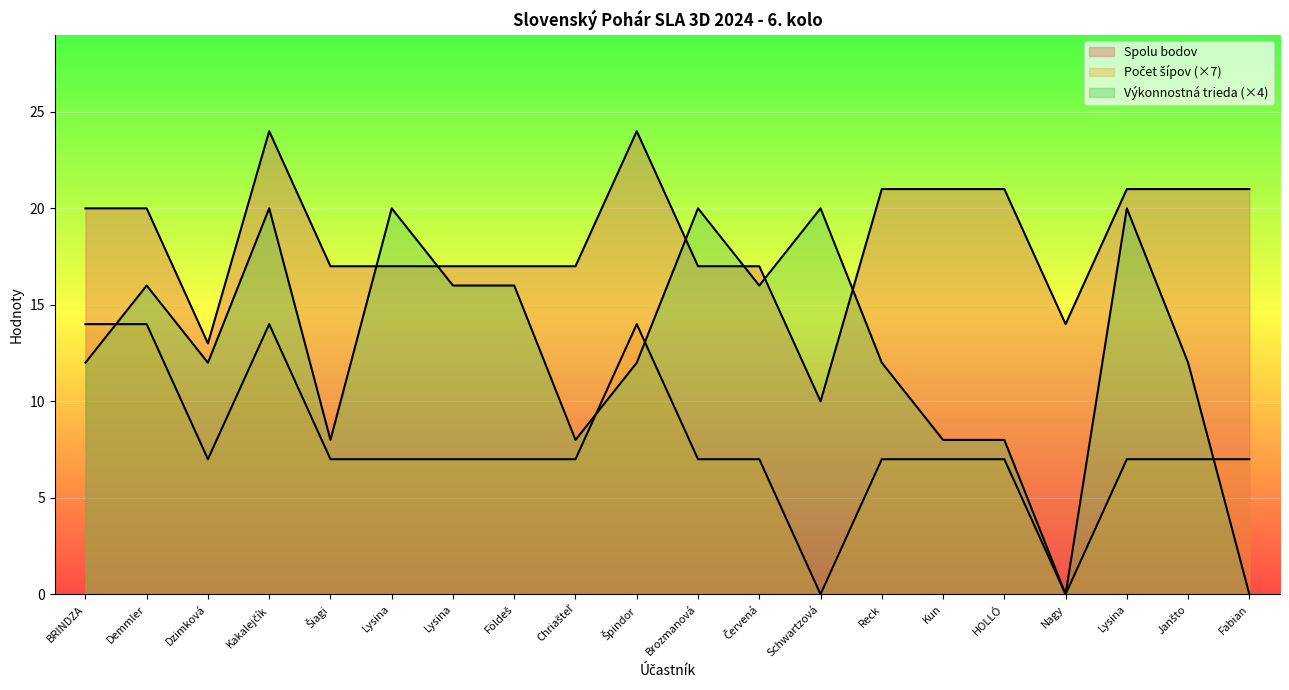

Where is the first local maximum for Spolu bodov?

Kakalejčík